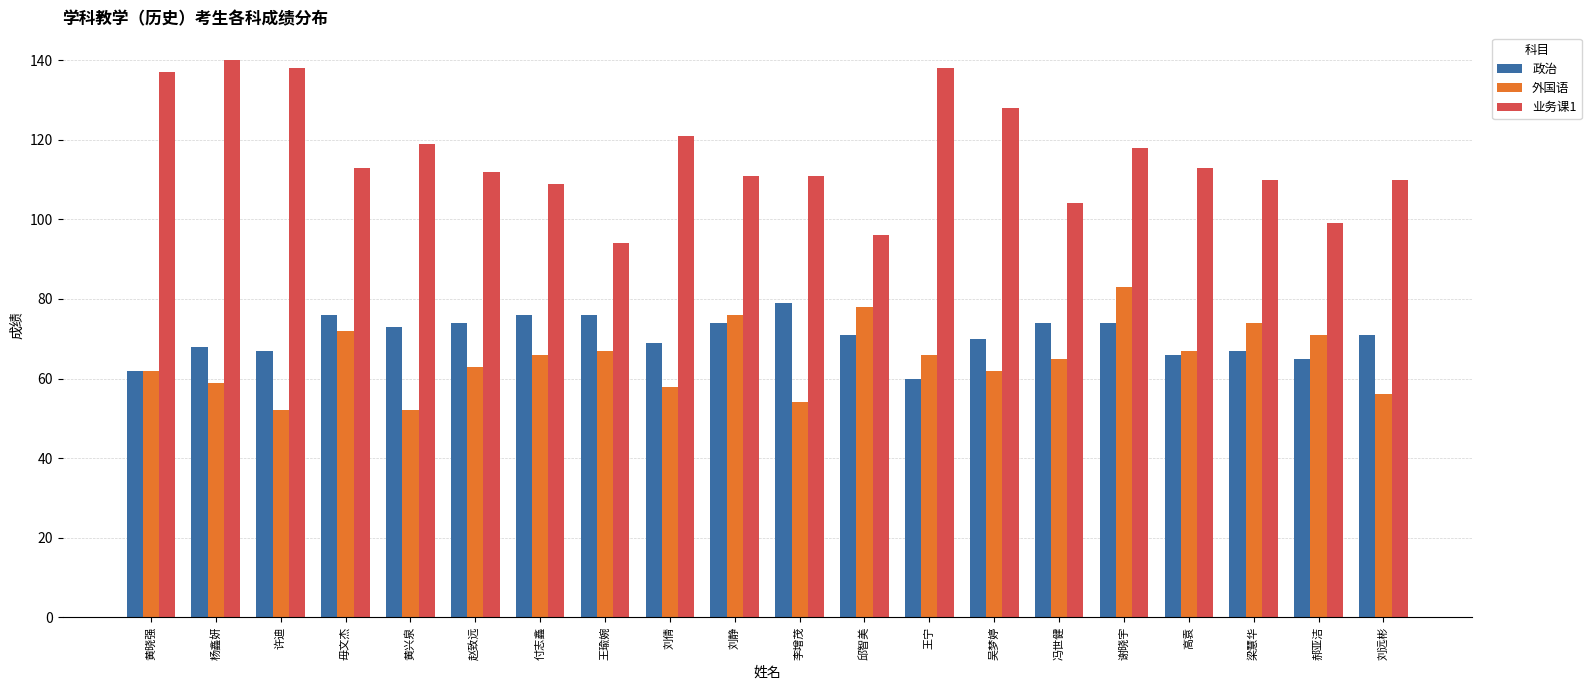

Which category has the highest value in the 外国语 series?

谢晓宇